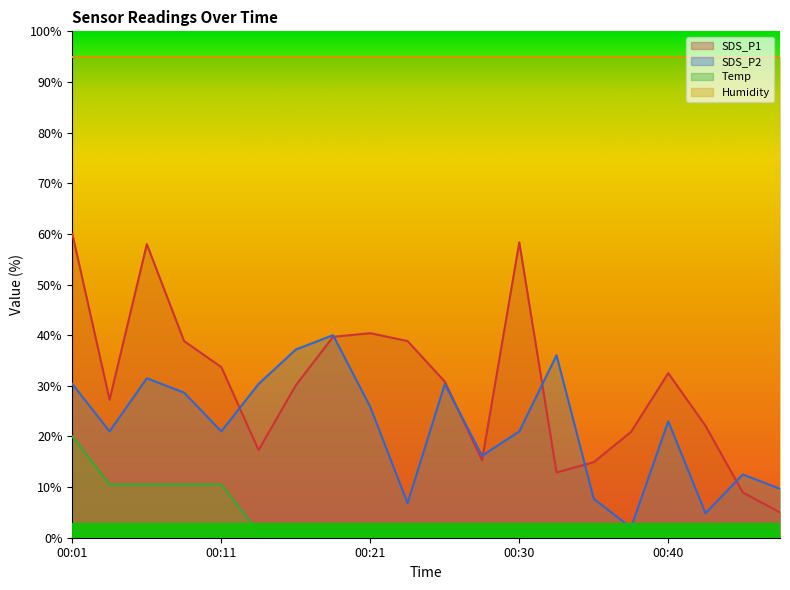

At which category is the sum across all series the highest?

00:01